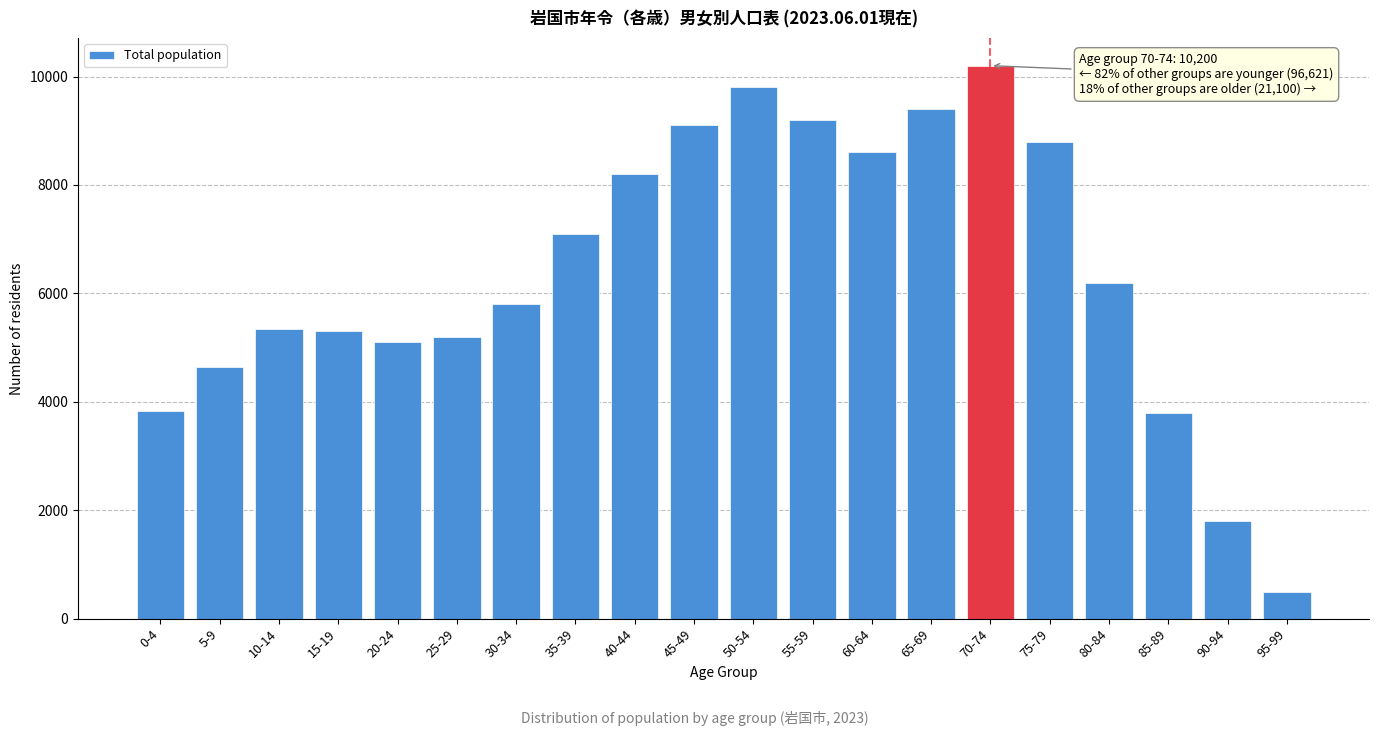

What is the difference between the second highest and minimum values?

9300